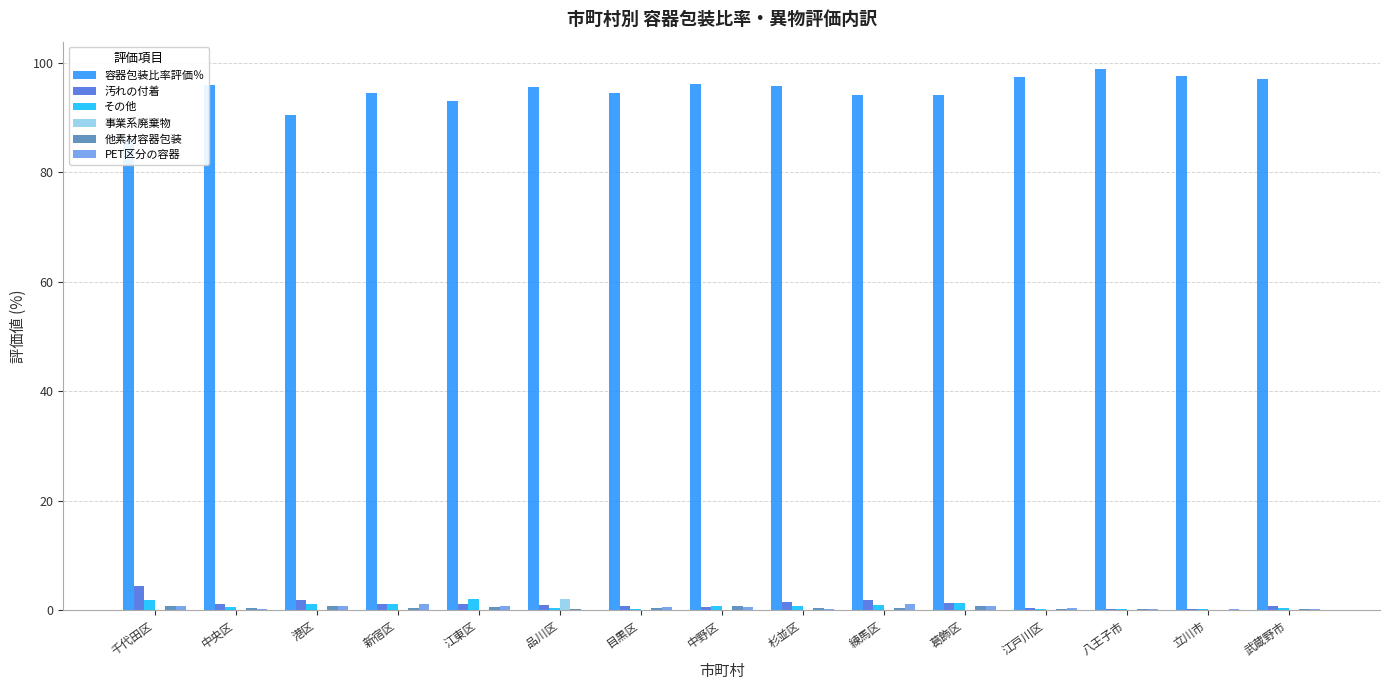

What is the sum of the 容器包装比率評価％ values at 中央区 and 目黒区?

190.3